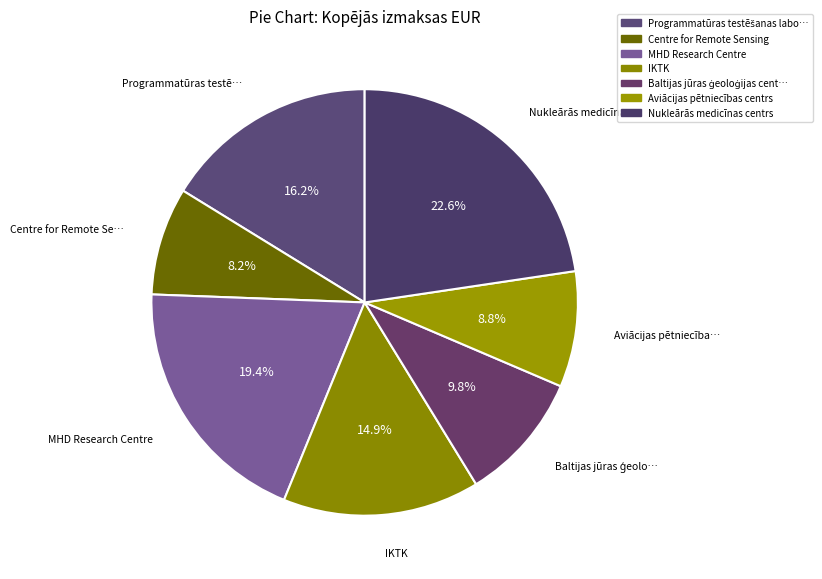

To the nearest percent, what is the average slice percentage?

14%